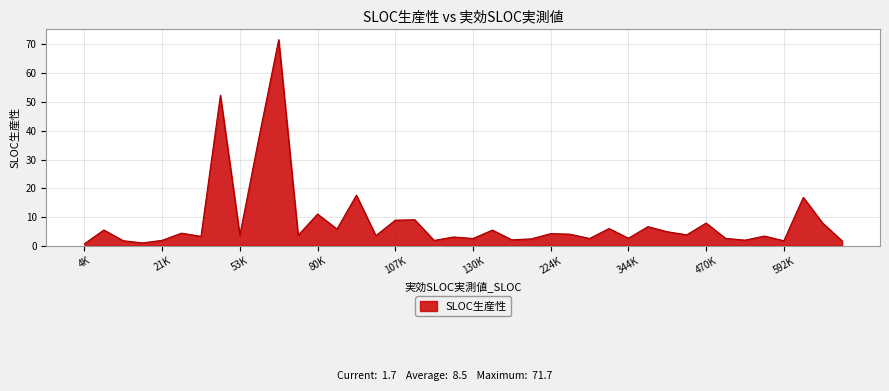

What is the greatest value displayed?

71.7